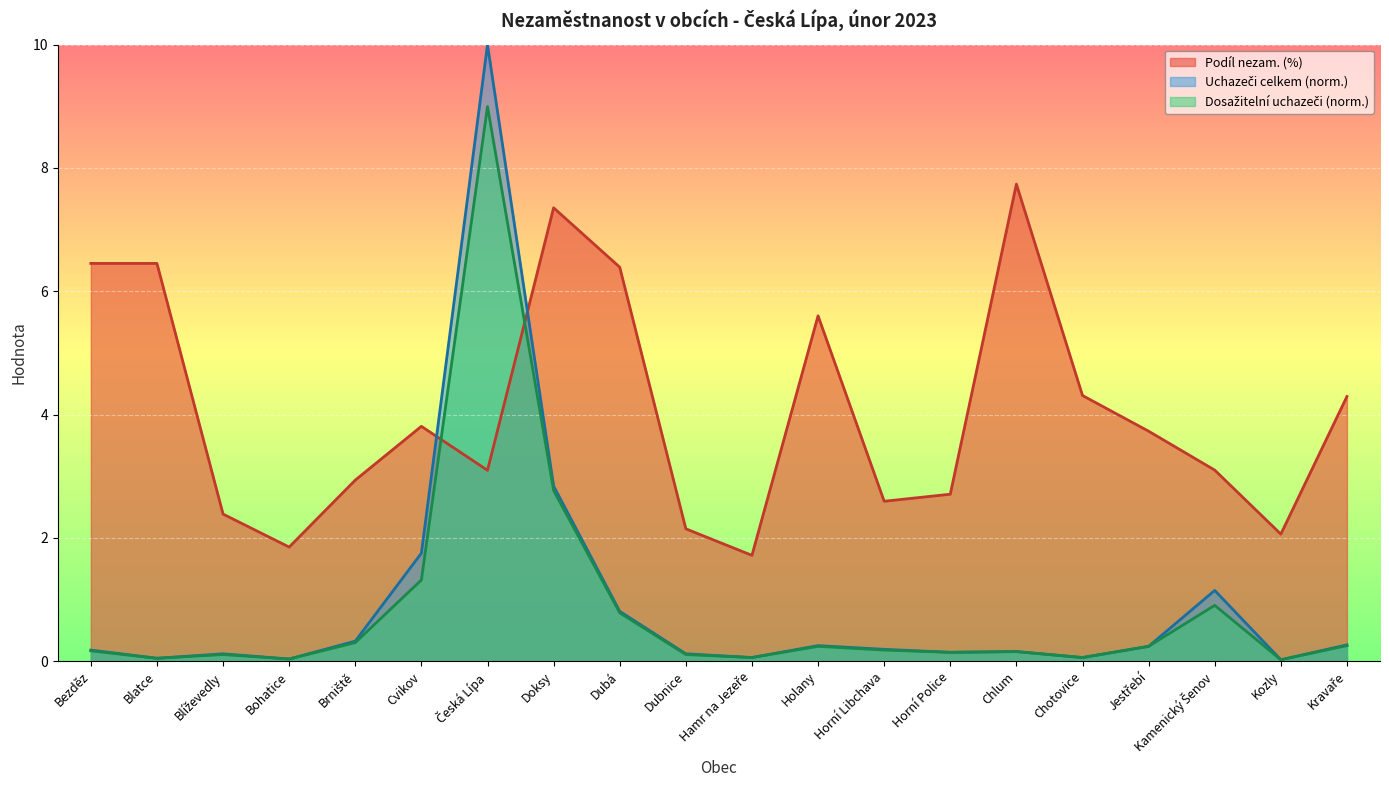

True or false: Dosažitelní uchazeči and Uchazeči celkem cross at least once.

False